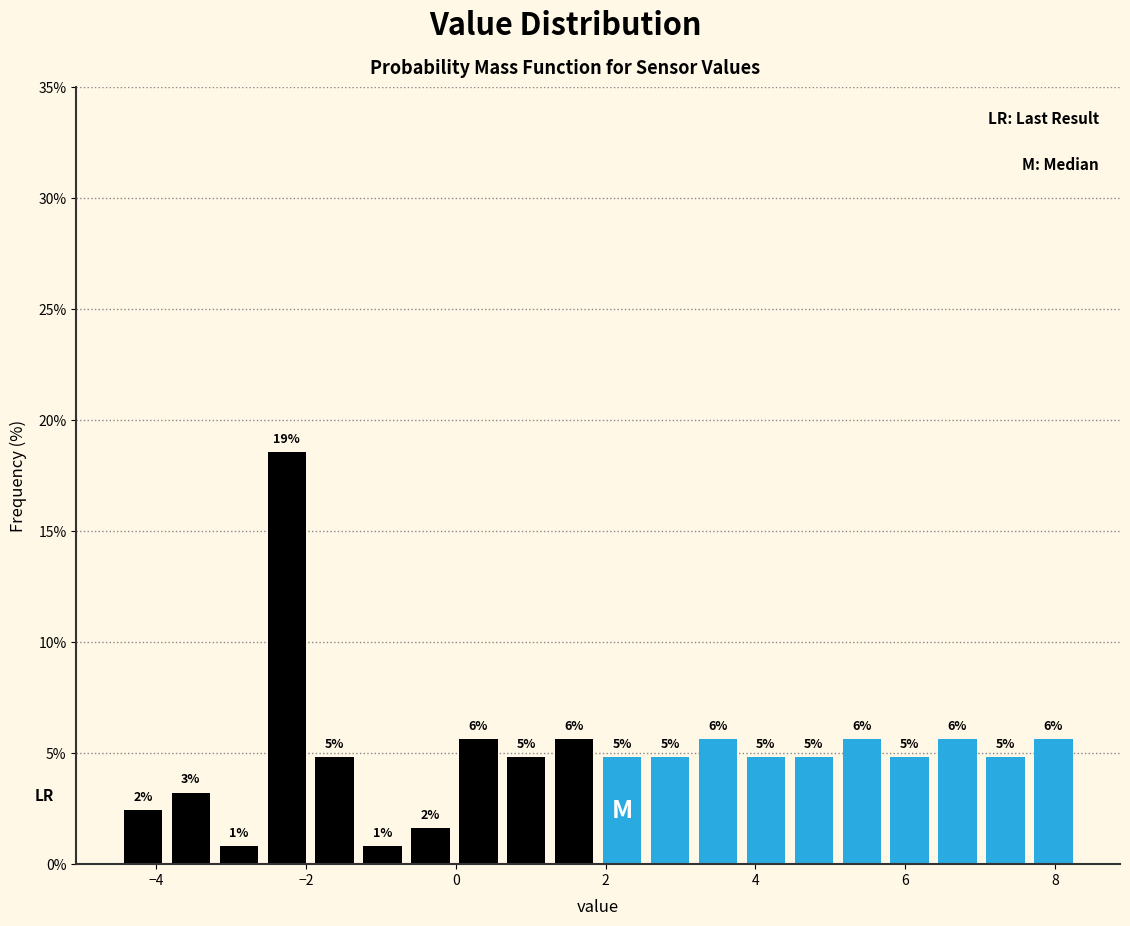

Around what value on the x-axis is the tallest bar? Give the approximate position of its centre, as read against the axis.

-2.2